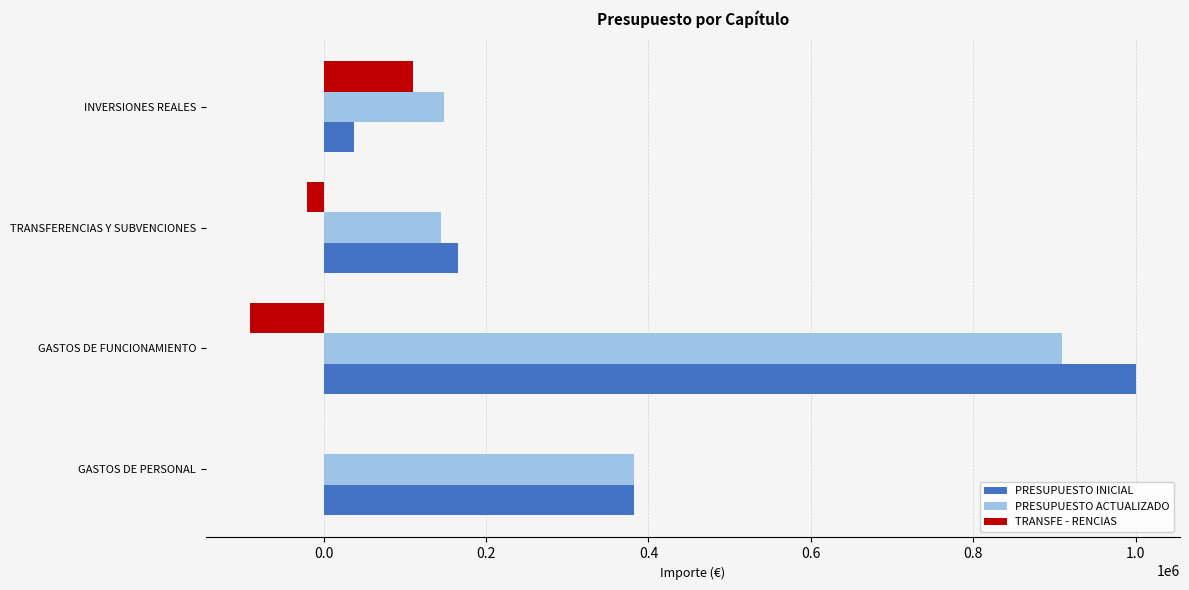

What are all the series names shown in the legend?

PRESUPUESTO INICIAL, PRESUPUESTO ACTUALIZADO, TRANSFE - RENCIAS